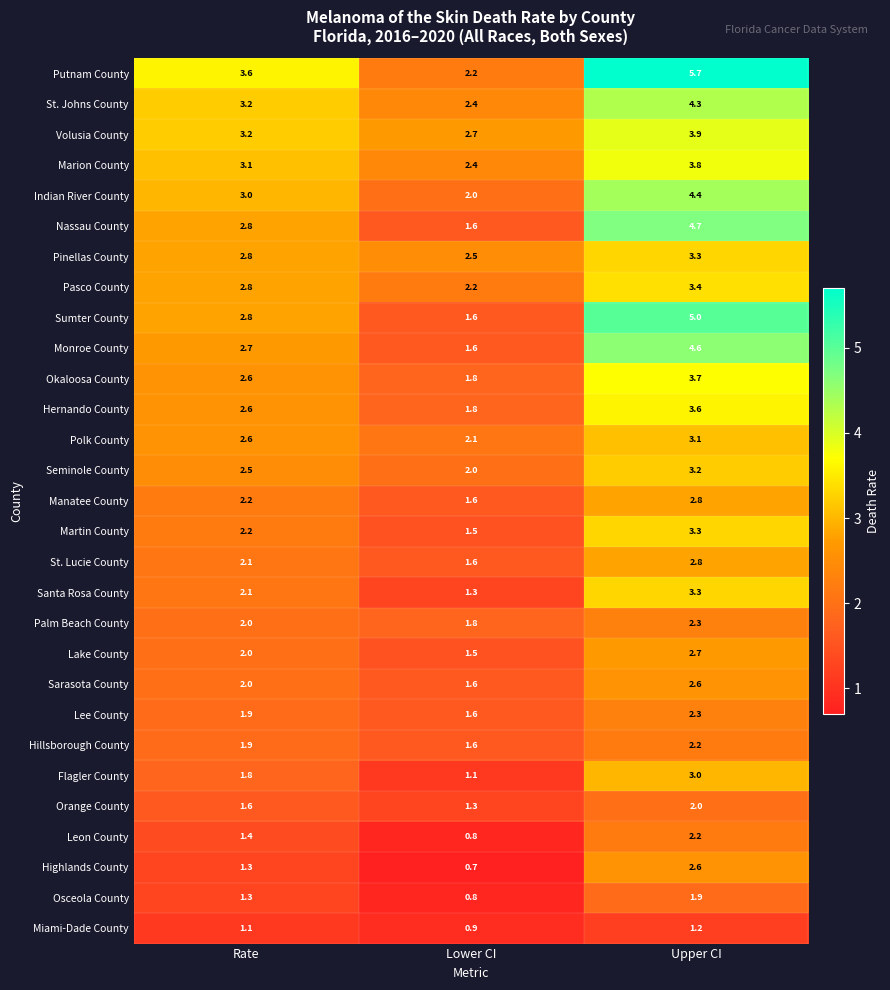

How many data points does each series have?

3